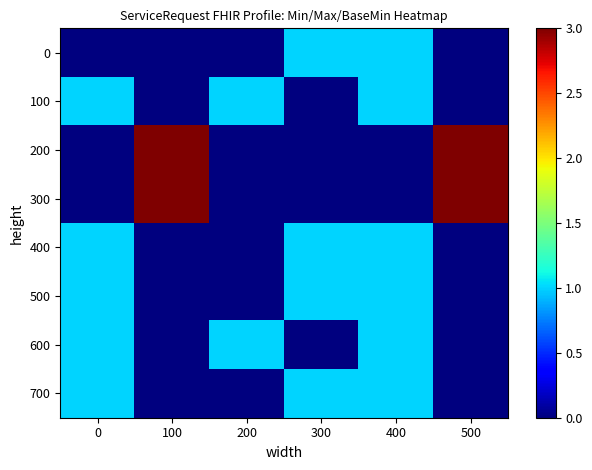

At how many categories does at least one series exceed 1?

2